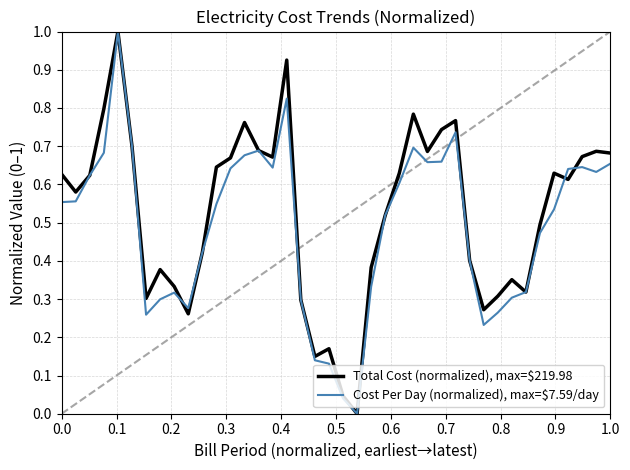

Which series has the widest spread of values?

Total Cost (normalized), max=$219.98